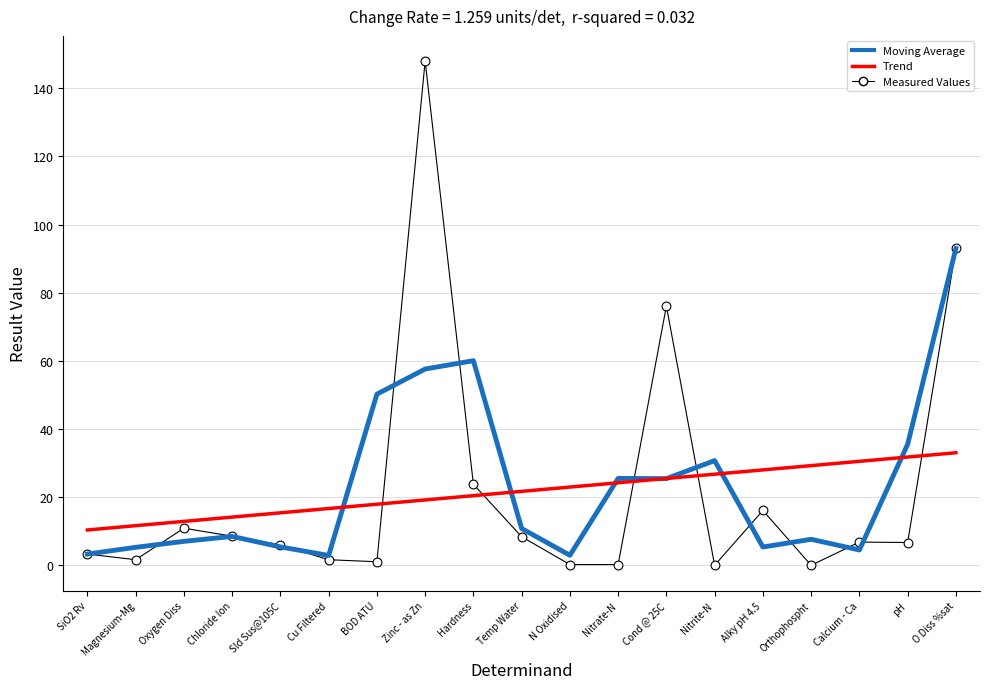

Is the value of Moving Average at SiO2 Rv greater than the value of Trend at SiO2 Rv?

No